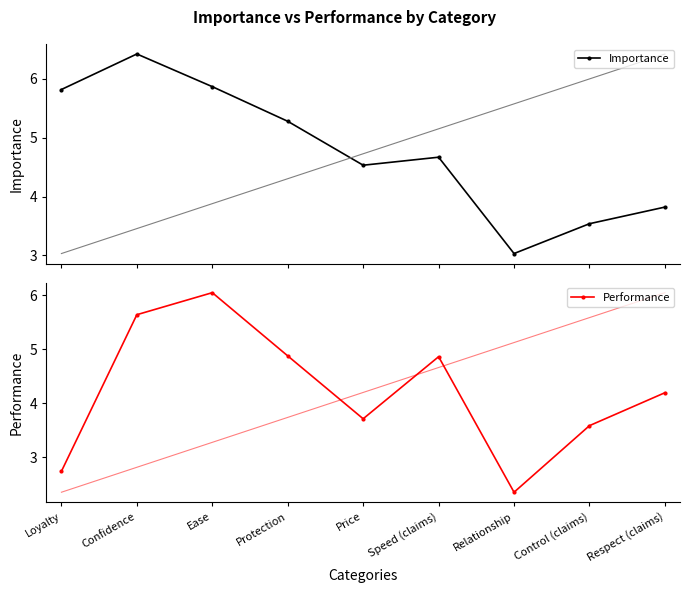

What is the total value across all series at Price?

8.2